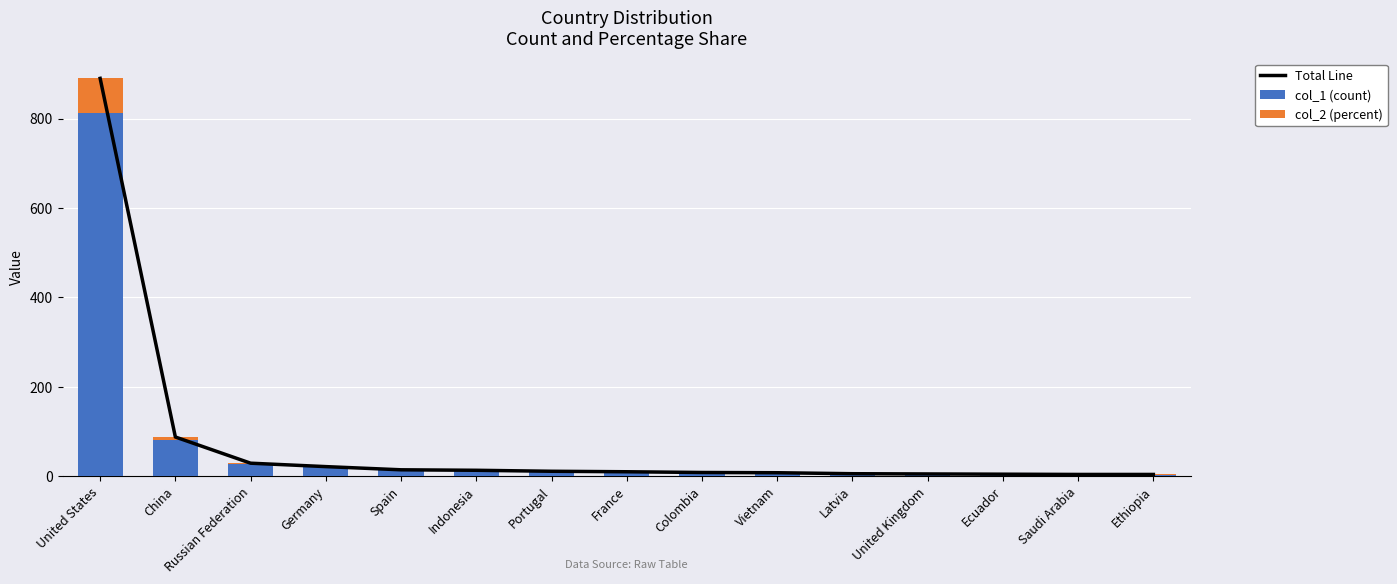

Count the number of categories in the chart.

15